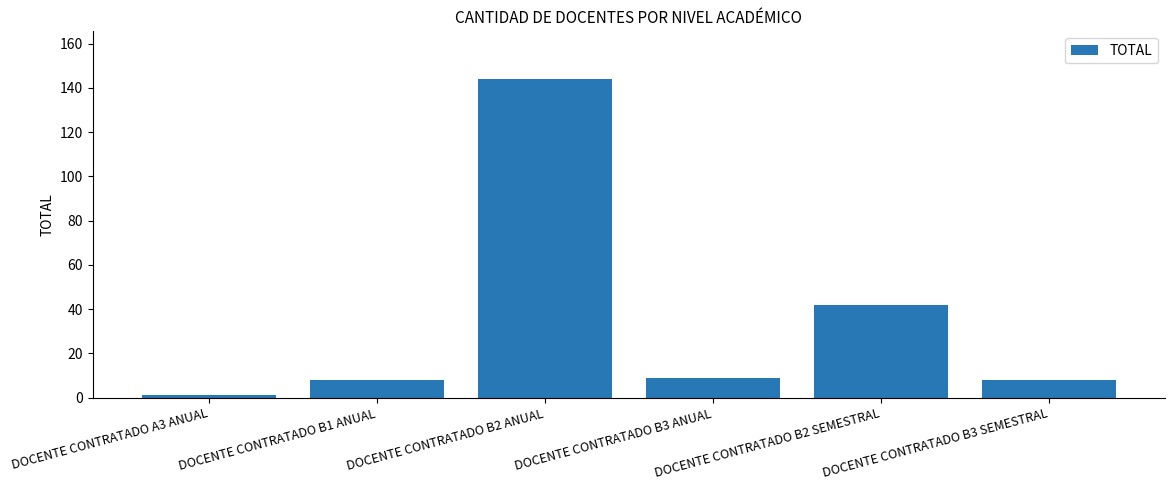

How many series are shown in this chart?

1